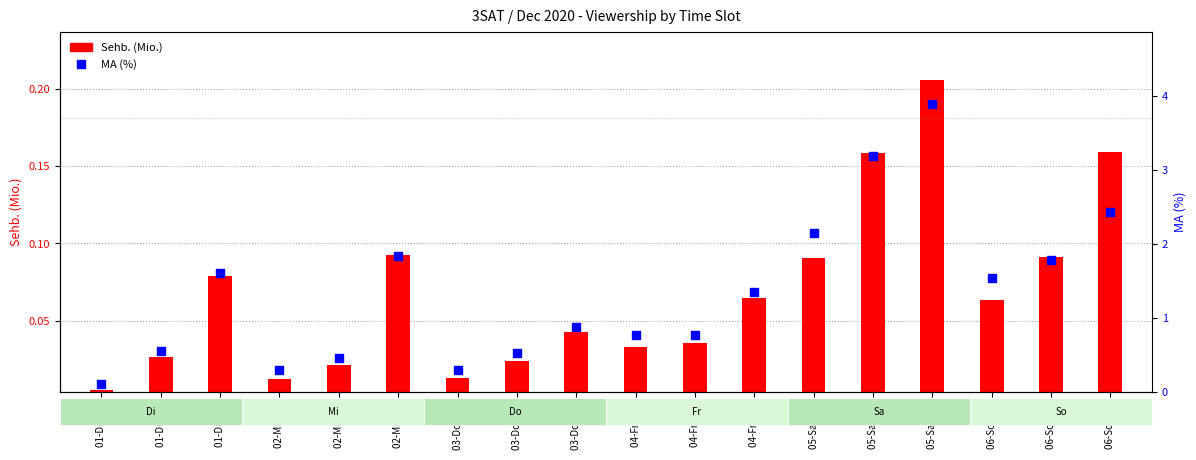

Which series has the largest total across all categories?

MA (%)